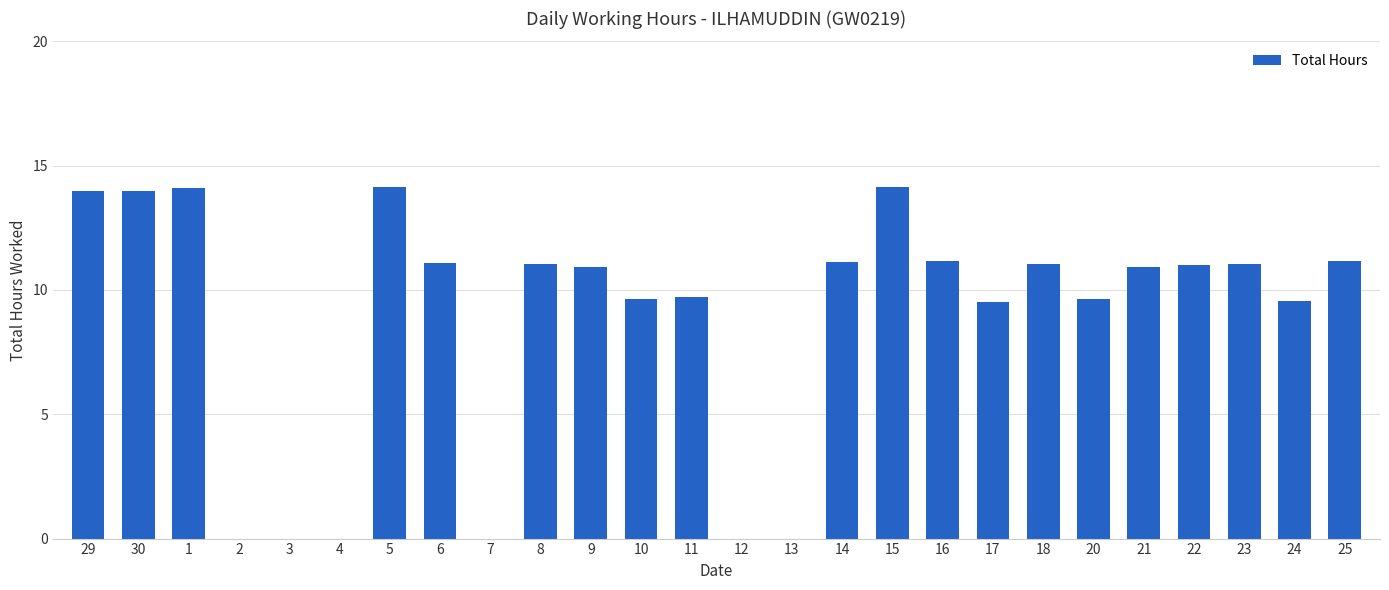

What value does the data have at 22?

11.0